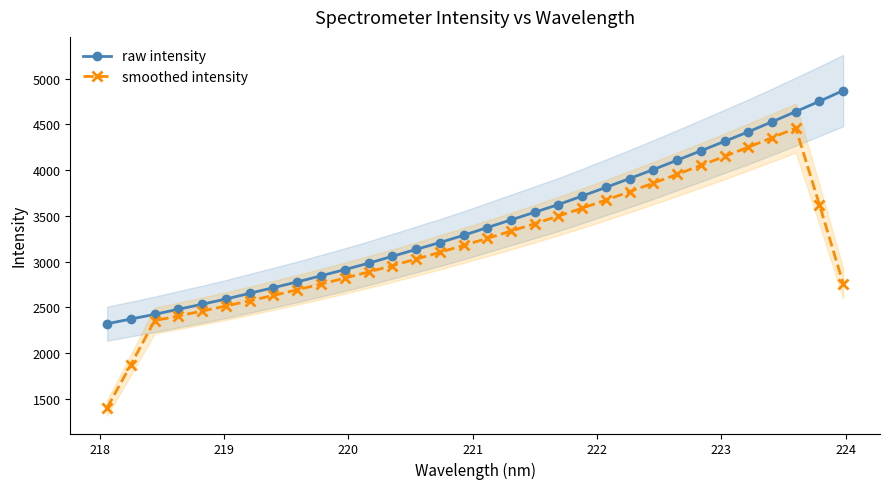

Reading right to left, transcribe all the data shown in this chart.

raw intensity: 4869.0	4752.1	4639.0	4527.4	4418.2	4314.0	4210.5	4107.8	4005.7	3907.6	3811.3	3716.5	3623.6	3539.0	3455.5	3371.3	3286.8	3207.4	3132.5	3056.8	2982.0	2912.0	2844.6	2777.6	2714.7	2653.2	2590.7	2533.6	2479.0	2423.2	2371.8	2320.7
smoothed intensity: 2759.4	3619.6	4459.1	4353.7	4250.7	4149.8	4050.7	3953.7	3858.1	3764.3	3672.3	3583.6	3497.7	3414.1	3332.5	3253.4	3176.2	3100.4	3026.5	2955.3	2886.3	2818.9	2753.9	2691.4	2630.4	2571.3	2514.5	2459.1	2405.7	2354.4	1873.0	1402.0